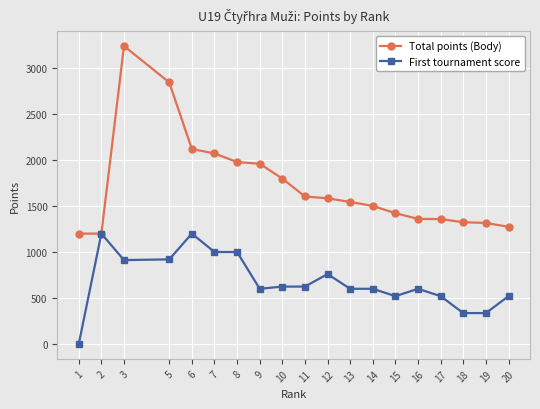

At which label is Total points (Body) closest to 2220?

6